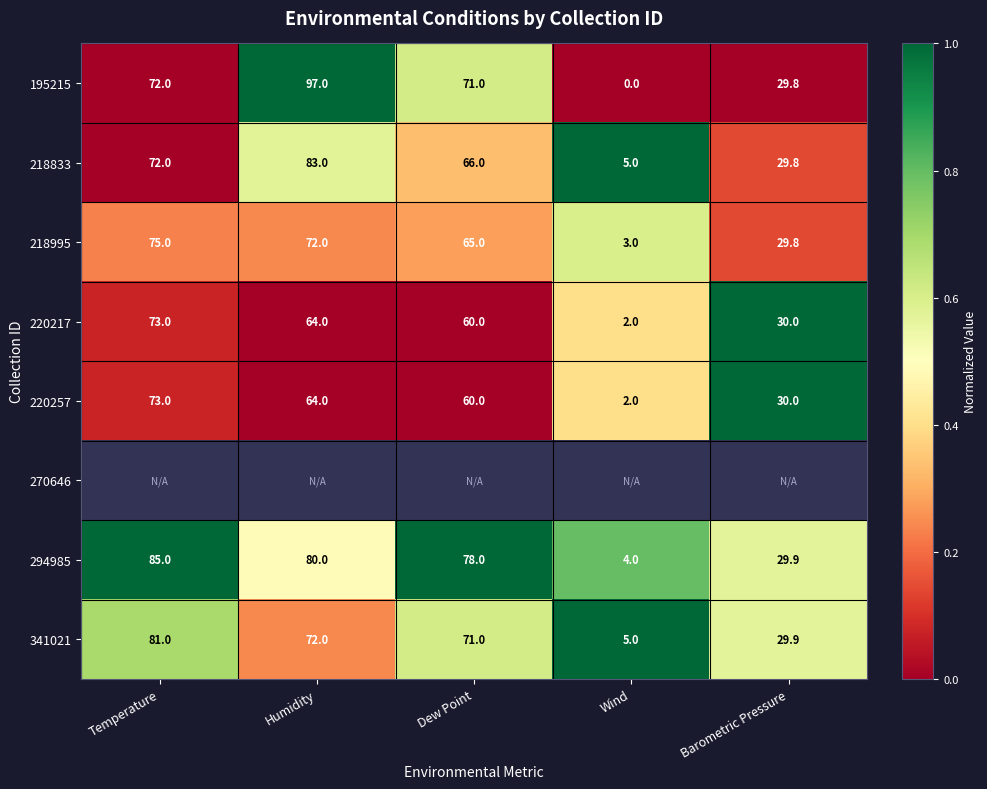

The 218833 series shows 5.0 at Wind. True or false?

True